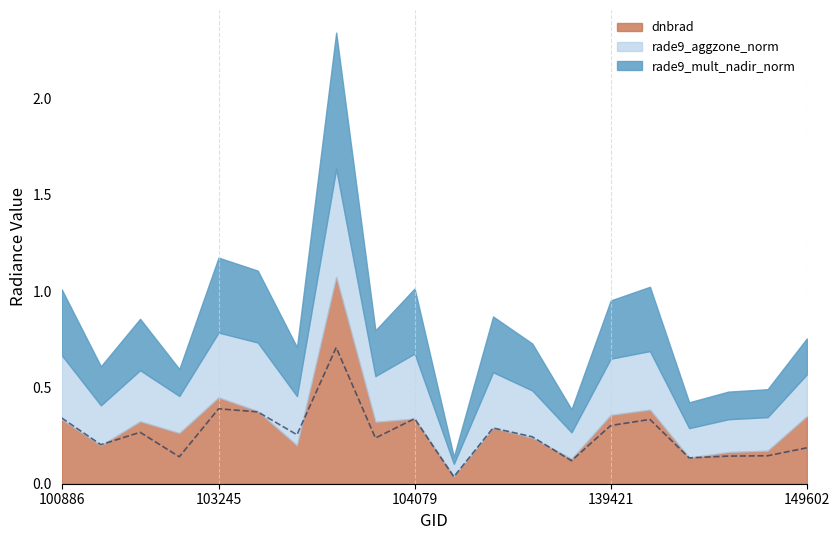

Is it true that rade9_aggzone_norm equals 0.1 at 132798?

True